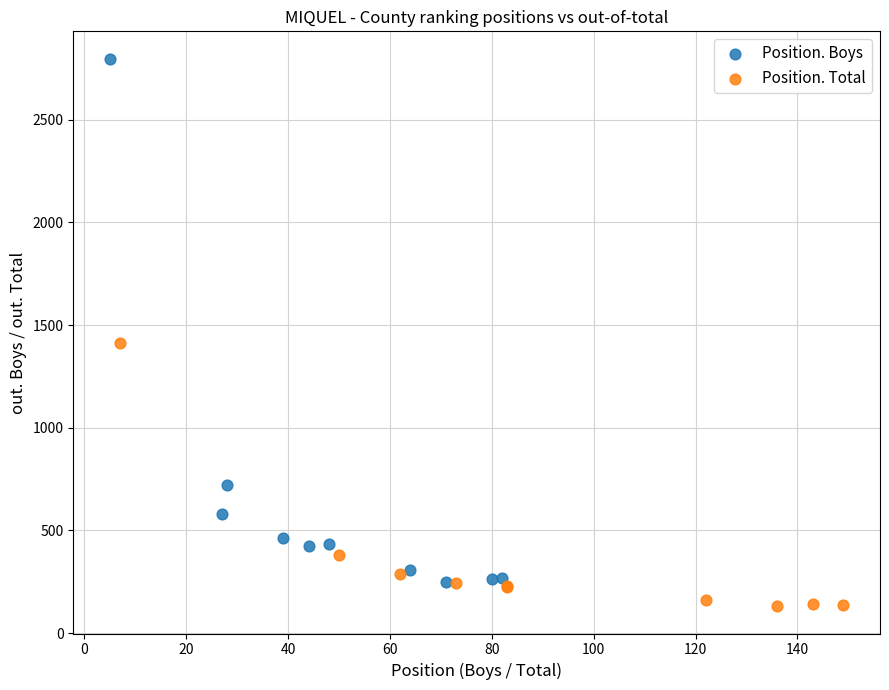

Which series has the largest Y range (max minus min)?

Position. Boys